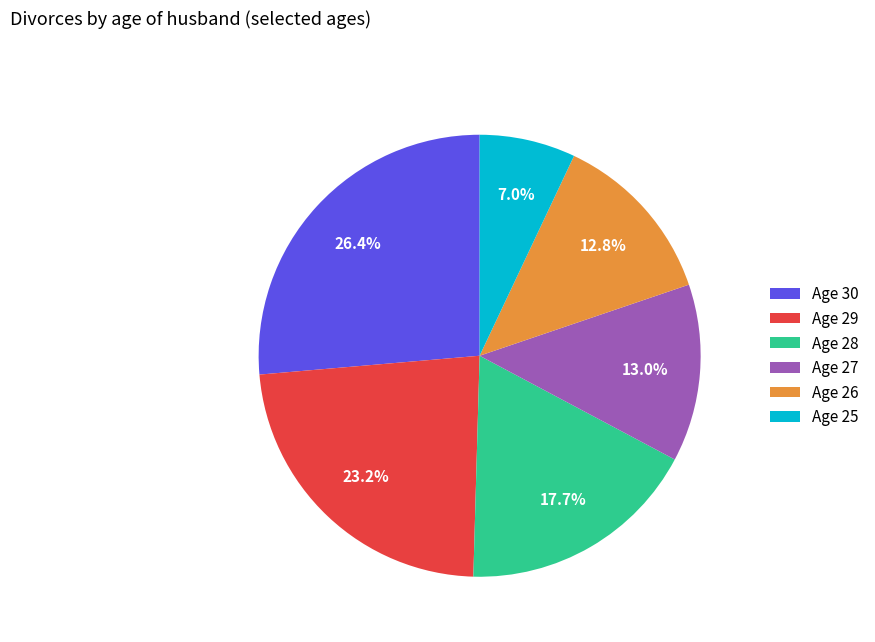

Is there any slice that represents more than half of the pie?

No